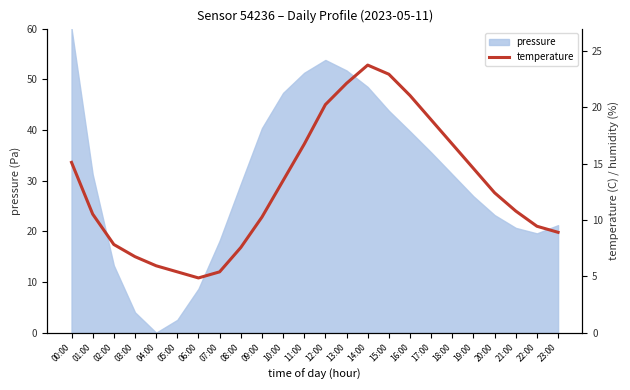

Where is the data nearest to the value 14?

10:00